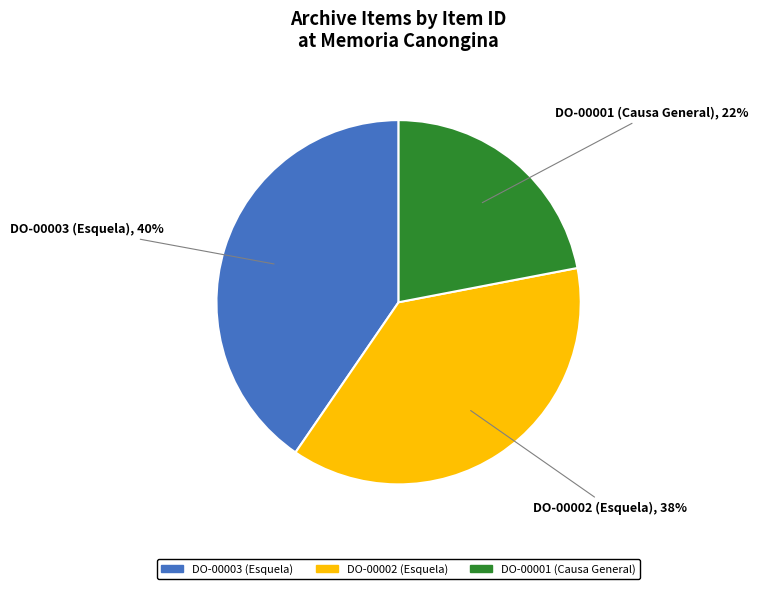

Which category has the smallest portion of the pie?

DO-00001 (Causa General)